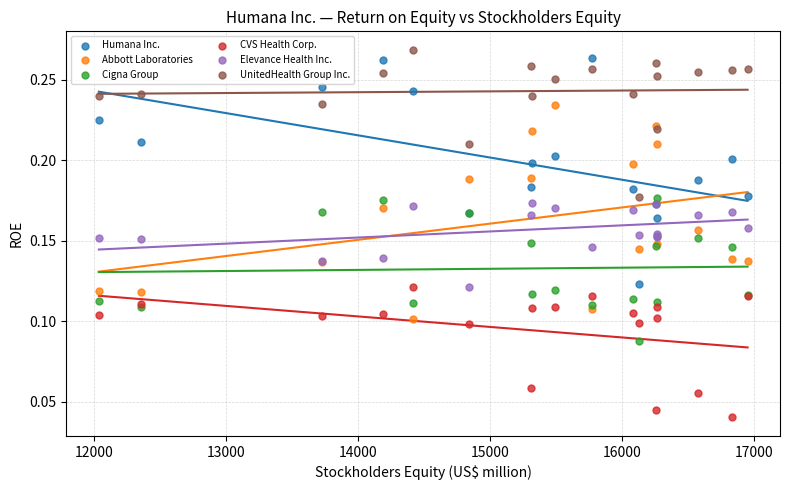

What is the X range (max minus min) for the scatter plot?

4912.0